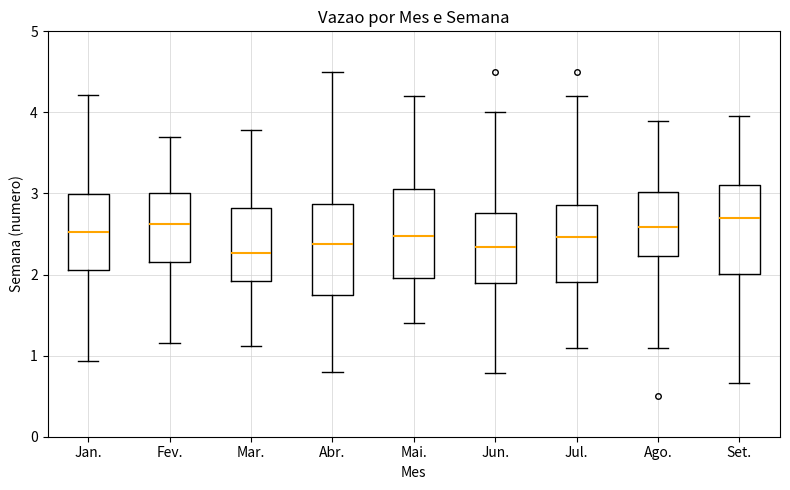

Reading left to right, transcribe this box plot: for each box, give where its median line is, the range the box spans, and where its two whiskers end, as read against the y-axis. The values are not printed on the chart, so give them approximately, as read against the axis.

Jan.: median 2.5, box 2.1 to 3.0, whiskers 0.9 to 4.2
Fev.: median 2.6, box 2.2 to 3.0, whiskers 1.2 to 3.7
Mar.: median 2.3, box 1.9 to 2.8, whiskers 1.1 to 3.8
Abr.: median 2.4, box 1.7 to 2.9, whiskers 0.8 to 4.5
Mai.: median 2.5, box 2.0 to 3.1, whiskers 1.4 to 4.2
Jun.: median 2.3, box 1.9 to 2.8, whiskers 0.8 to 4.0
Jul.: median 2.5, box 1.9 to 2.9, whiskers 1.1 to 4.2
Ago.: median 2.6, box 2.2 to 3.0, whiskers 1.1 to 3.9
Set.: median 2.7, box 2.0 to 3.1, whiskers 0.7 to 4.0